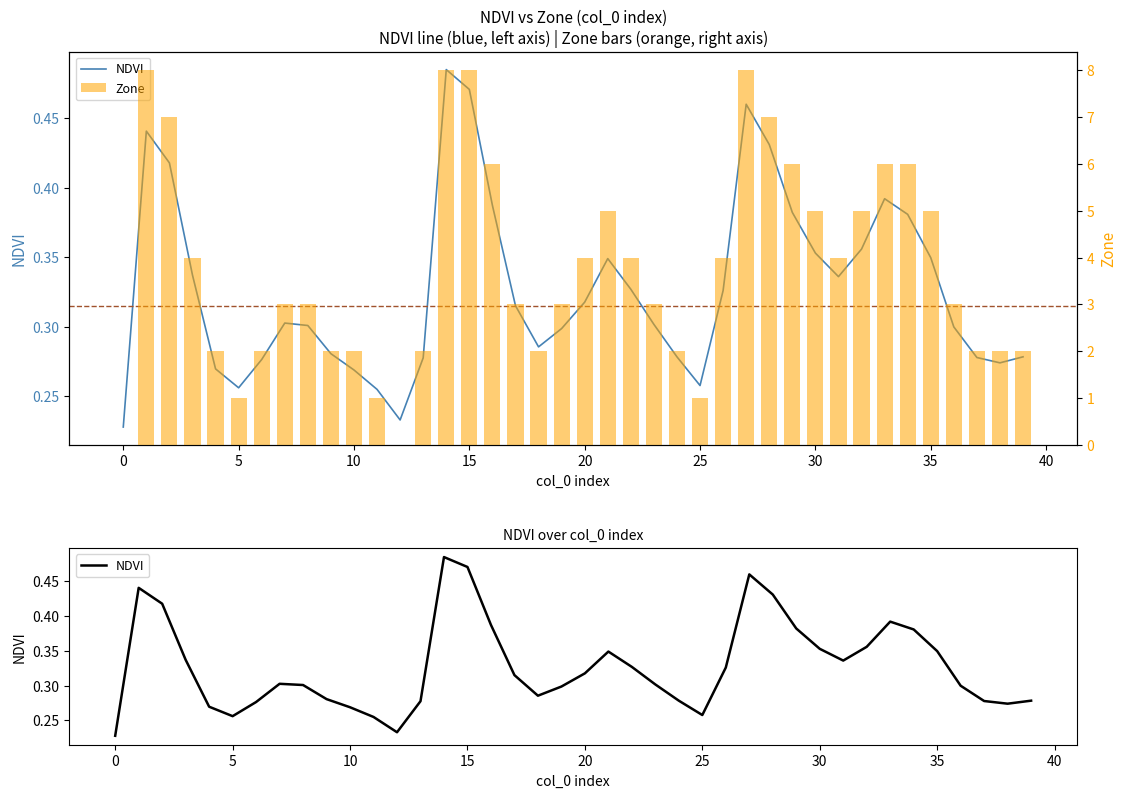

What is the label of the 17th bar from the right?

23